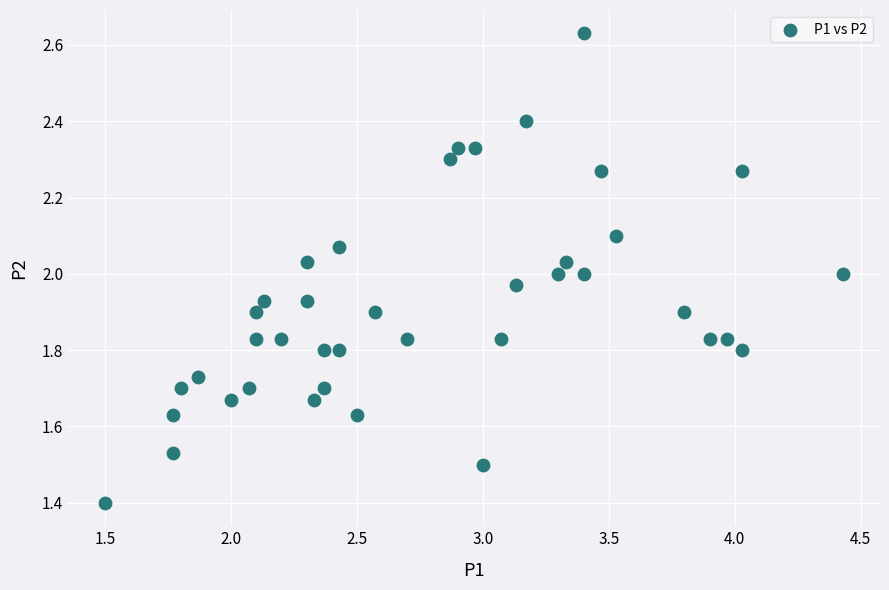

What is the range of X values (max minus min)?

2.9